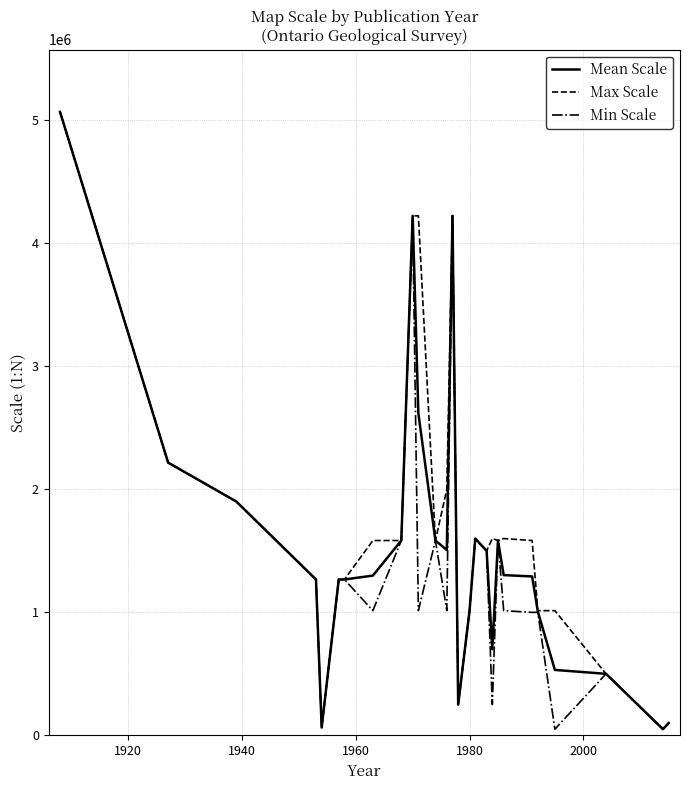

What is the maximum value shown in the chart?

5068800